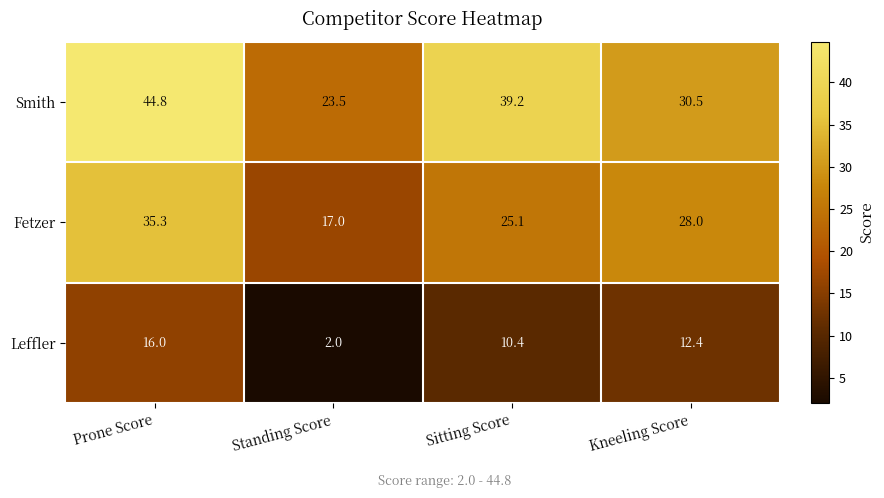

List the series in order of their overall mean, lowest first.

Leffler, Fetzer, Smith